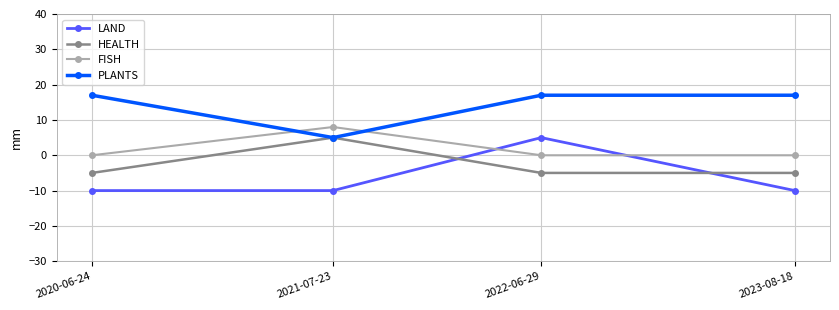

What is the minimum value for LAND?

-10